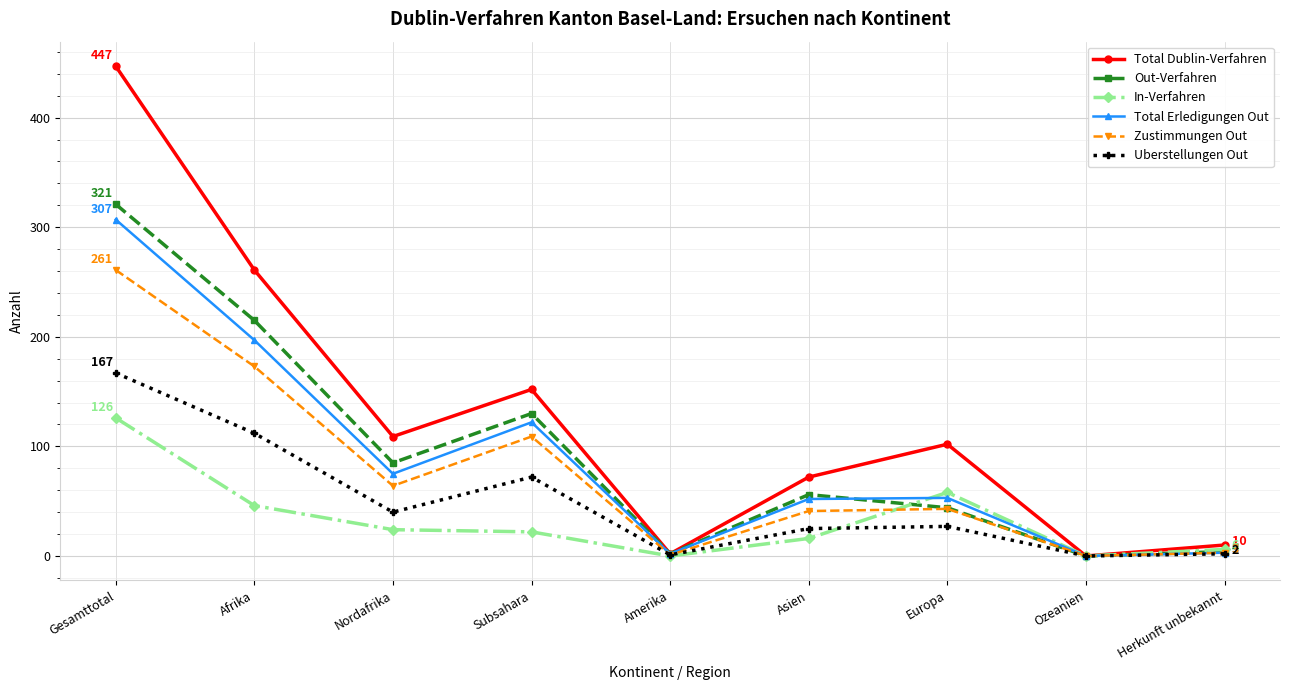

What is the label of the 4th point from the left?

Subsahara